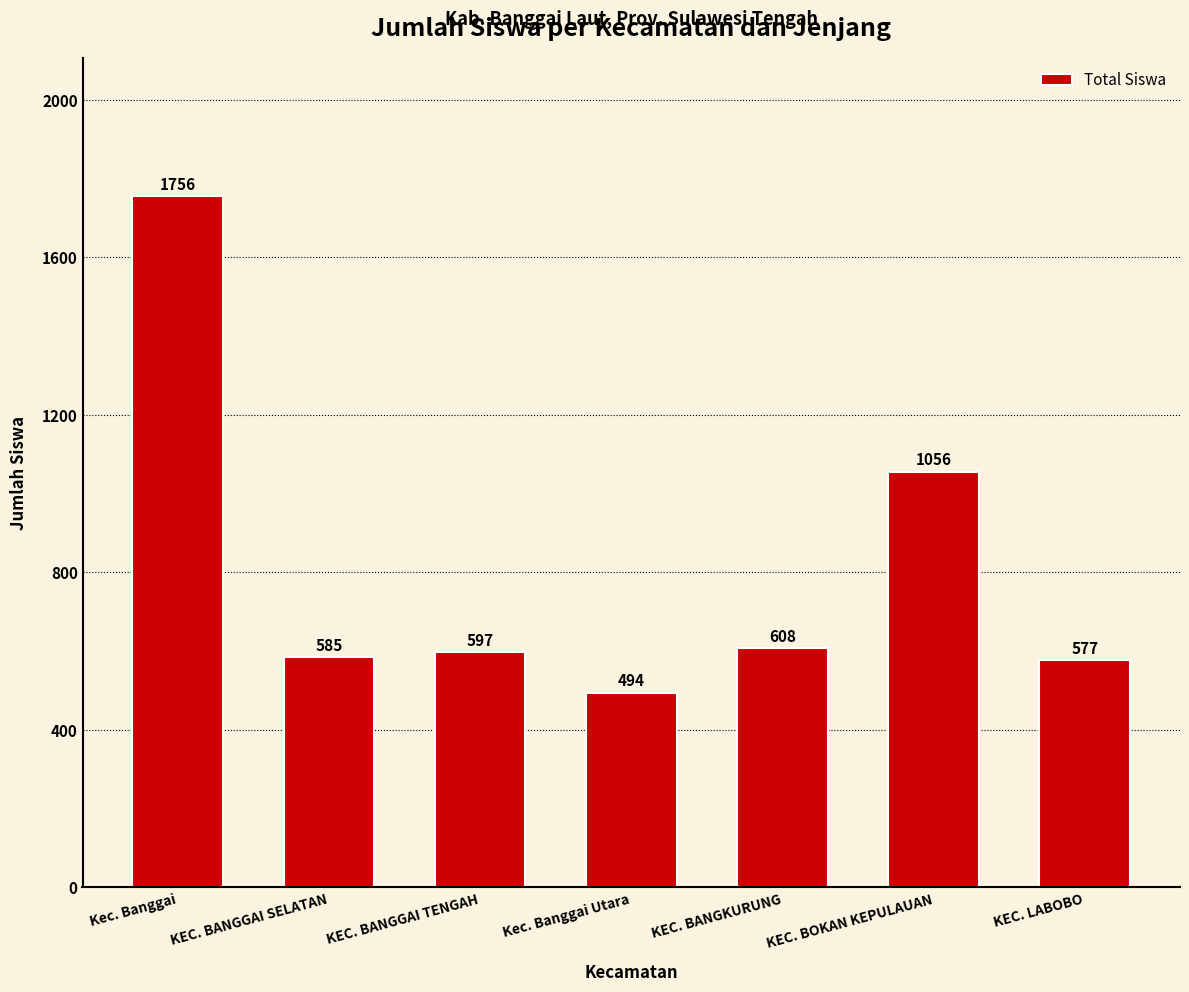

The value at KEC. BOKAN KEPULAUAN is 1056. True or false?

True